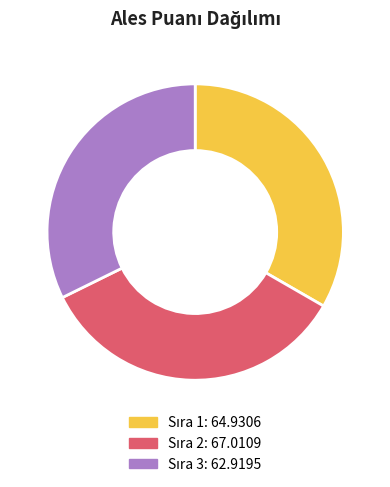

Does any single category account for the majority?

No